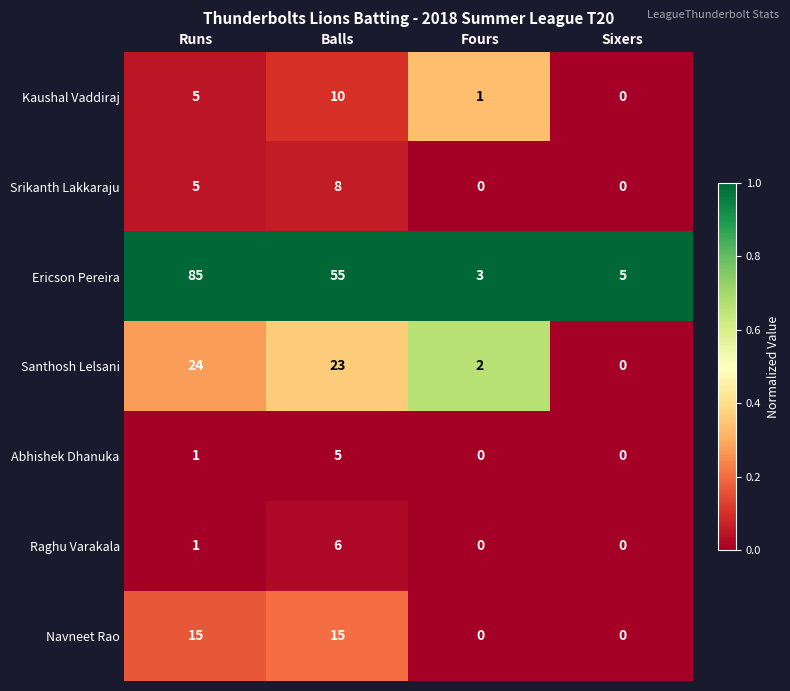

How many distinct data groups are displayed?

7